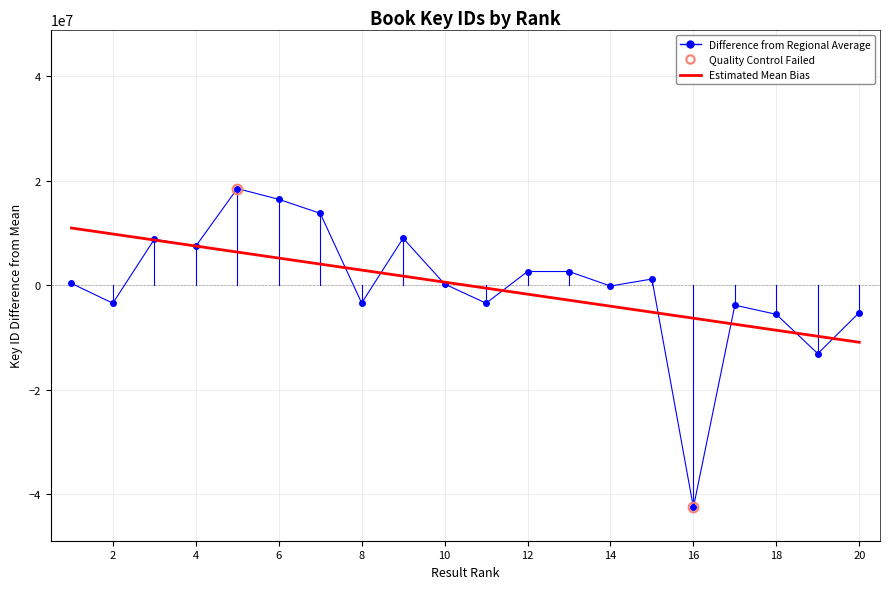

List the series in order of their peak value, lowest first.

Estimated Mean Bias, Difference from Regional Average